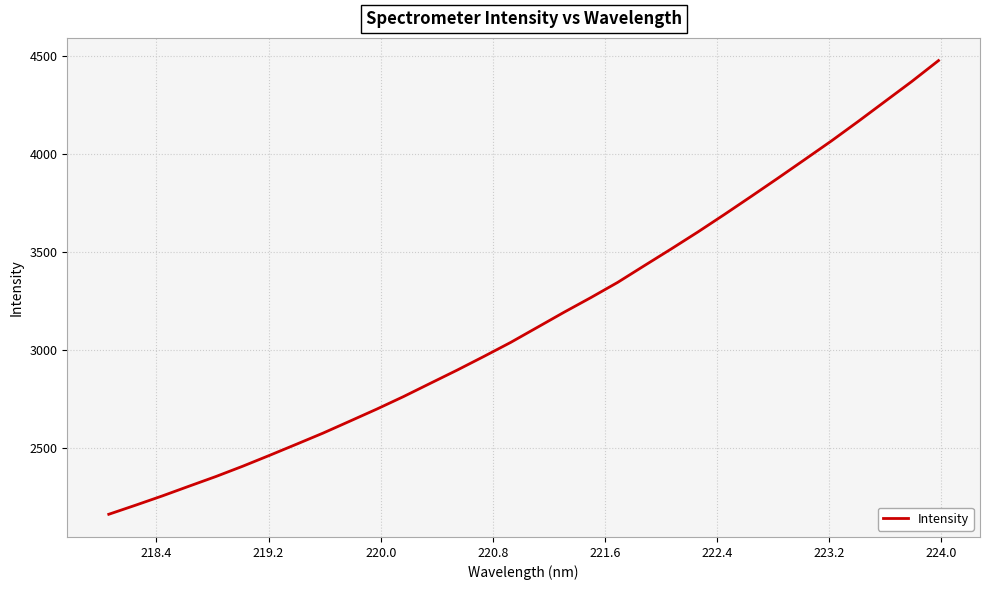

What is the difference between the maximum and minimum values?

2310.1